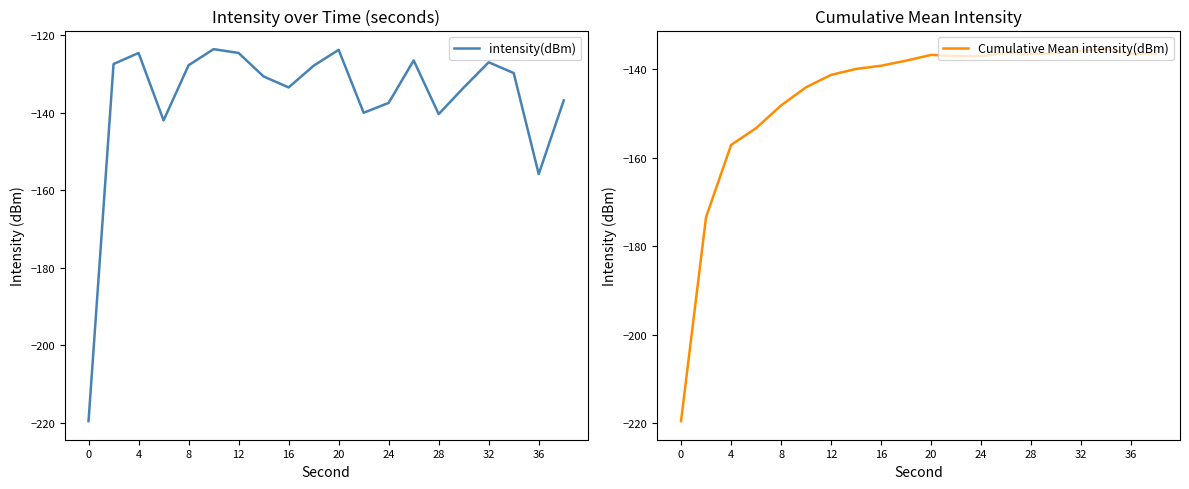

Is it true that Cumulative Mean intensity(dBm) equals -135.9 at 32?

True